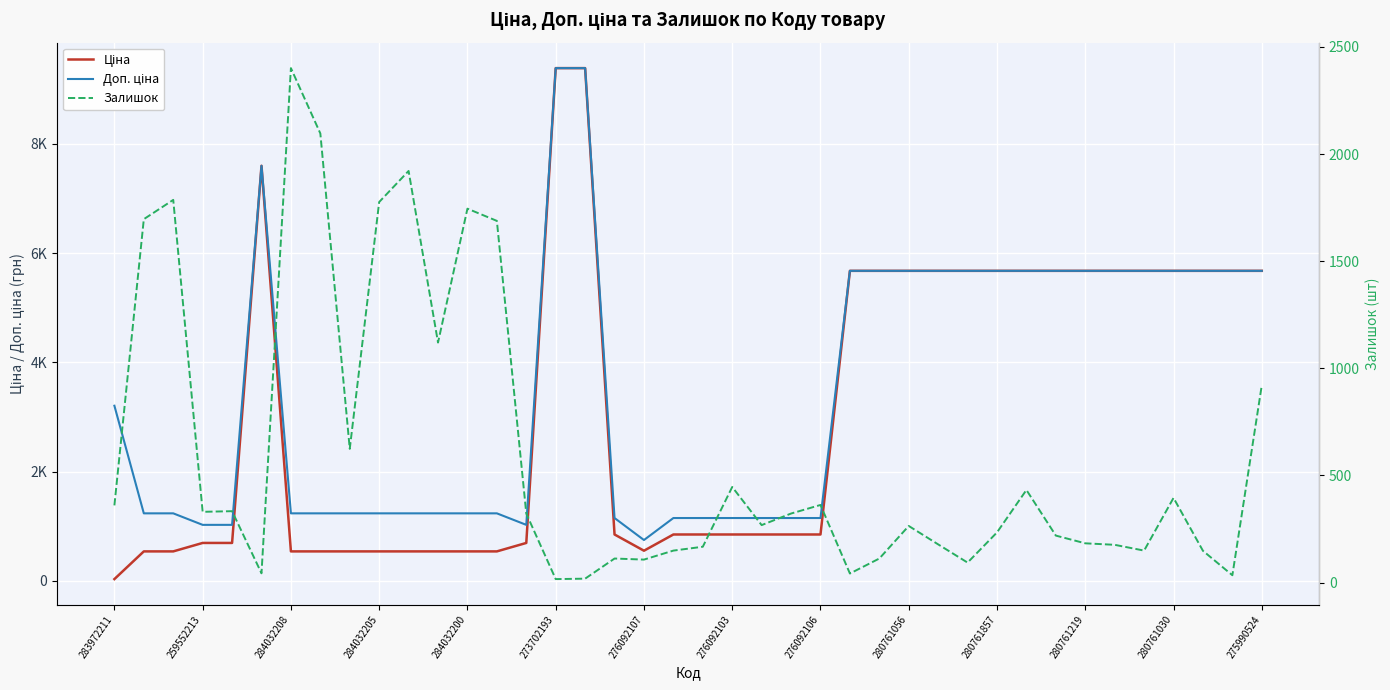

At which label does Доп. ціна first exceed 1235?

283972211